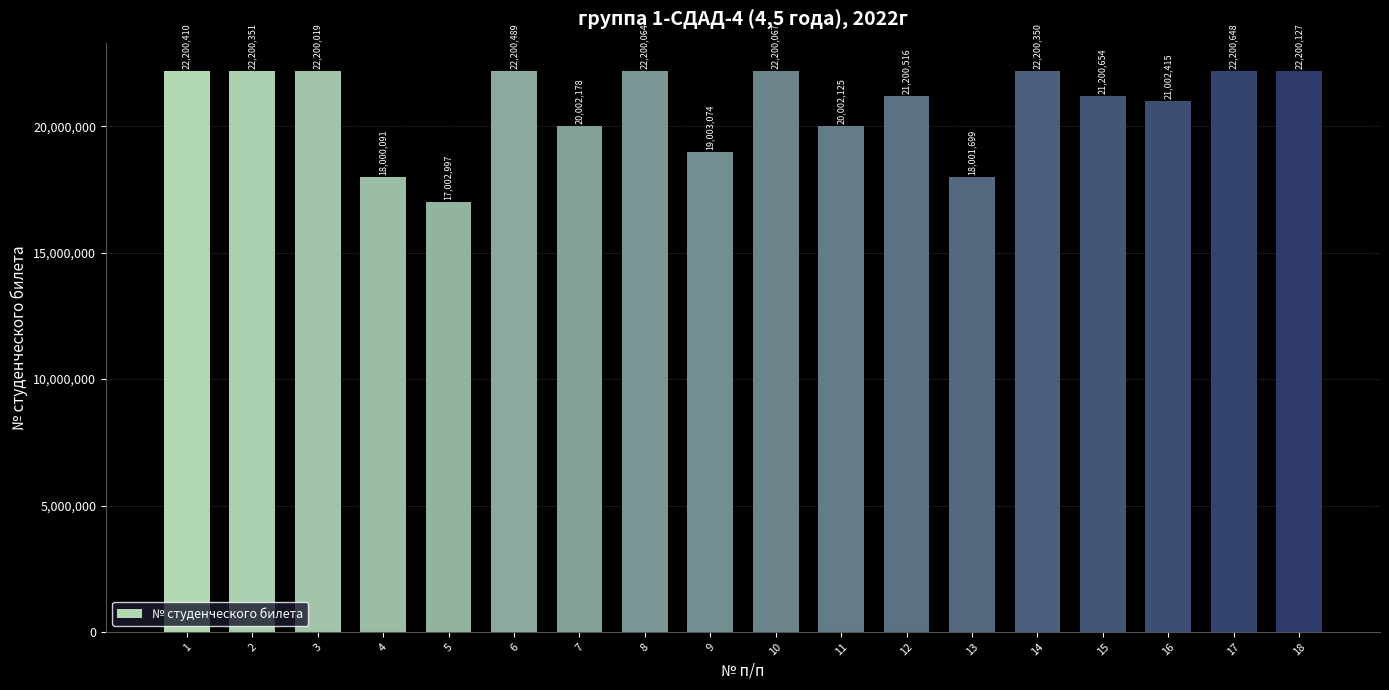

How many values are below 22200019?

9